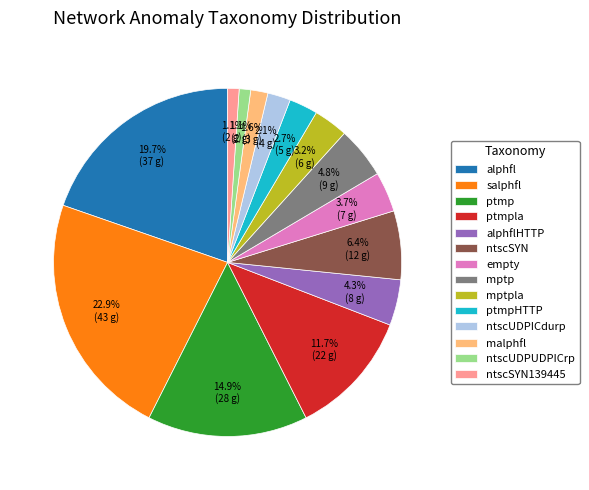

To the nearest percent, what portion does ptmpHTTP represent?

3%